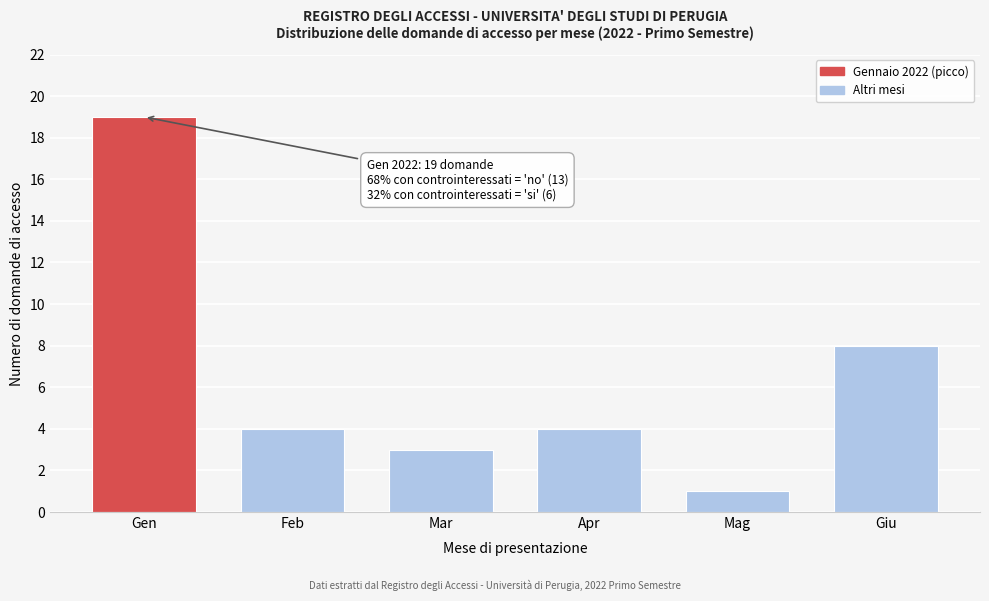

Reading left to right, transcribe all the data shown in this chart.

Gen=19	Feb=4	Mar=3	Apr=4	Mag=1	Giu=8